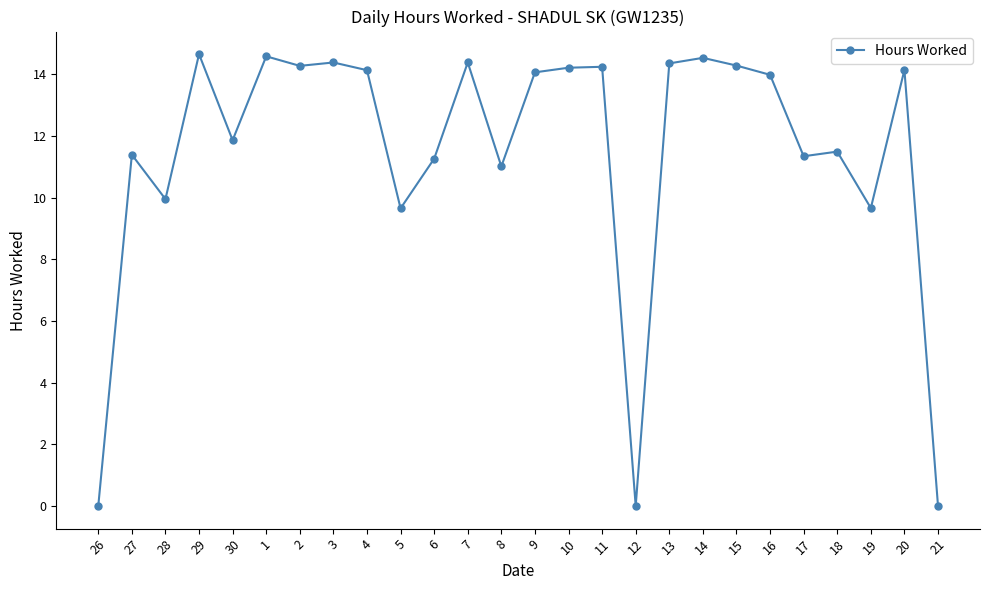

What is the sum of the values at 6 and 3?

25.6